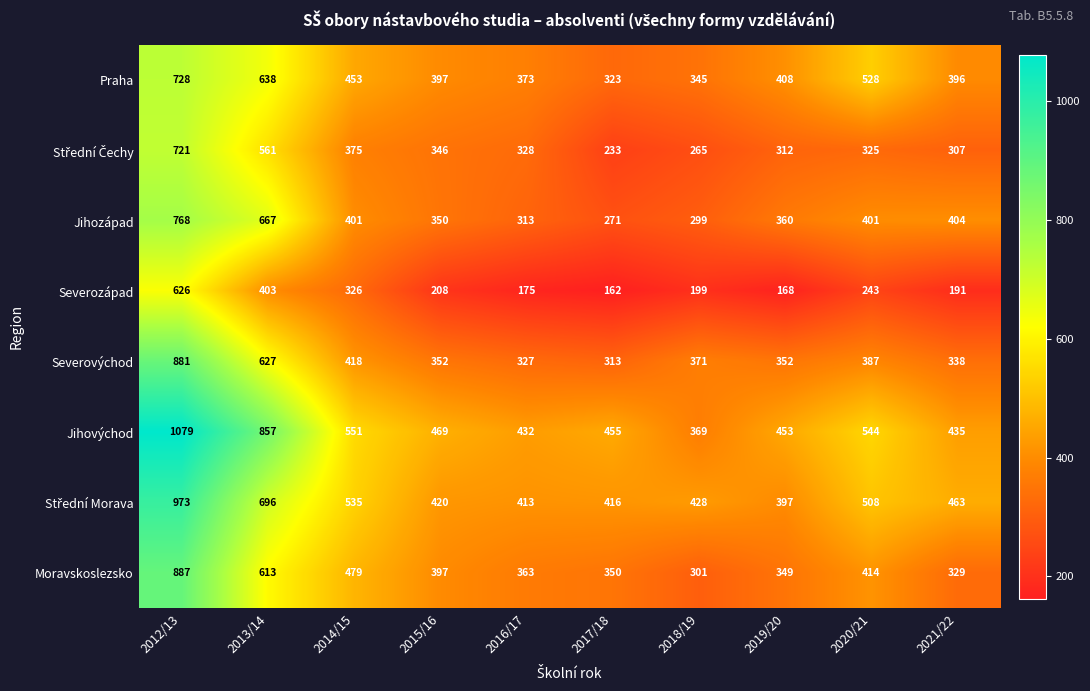

Which label corresponds to the smallest value in the chart?

2017/18